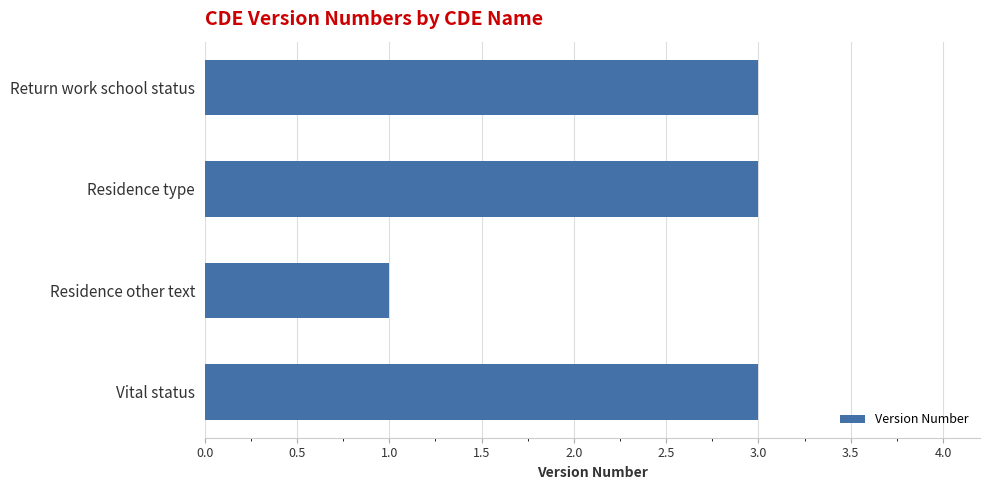

How many series are shown in this chart?

1